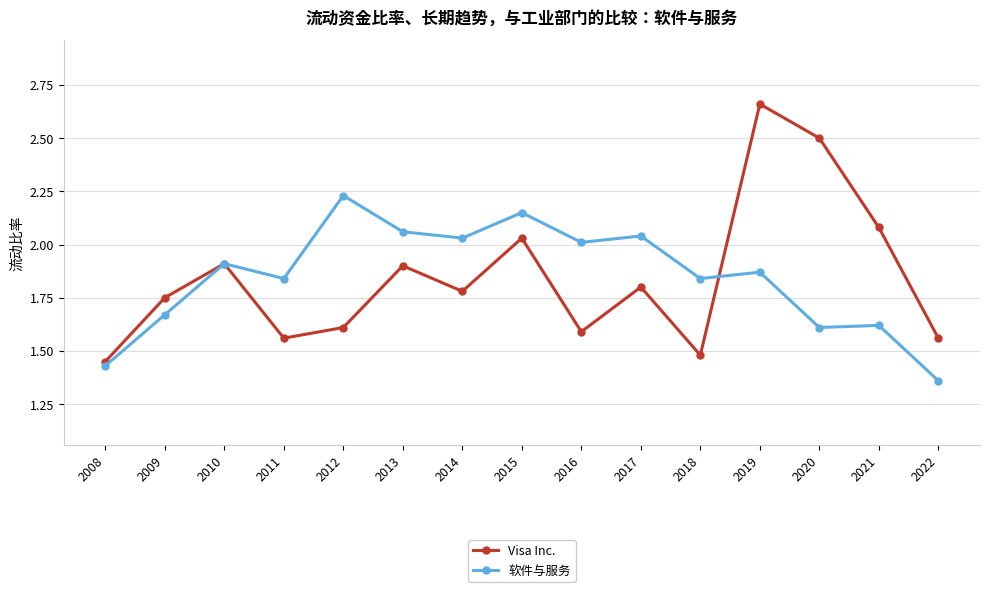

True or false: Visa Inc. has a value of 0.5 at 2017.

False